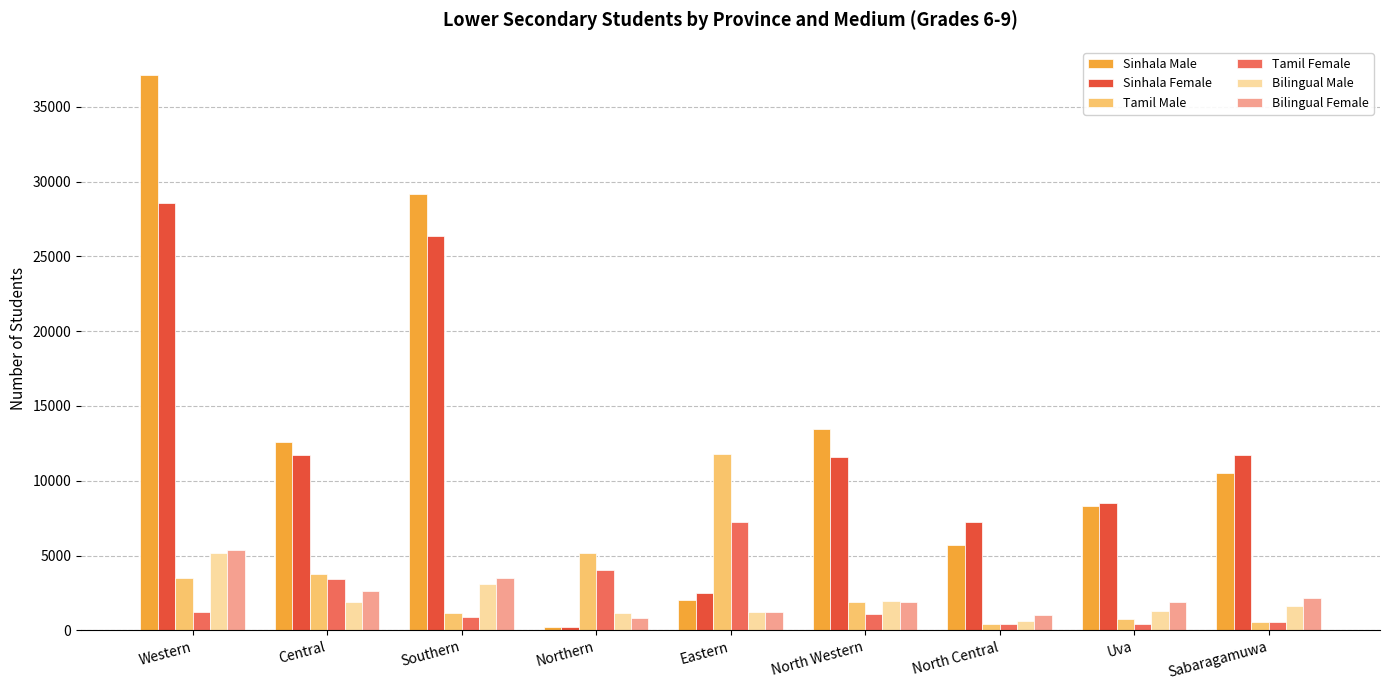

Rank the series at Central from highest to lowest value.

Sinhala Male, Sinhala Female, Tamil Male, Tamil Female, Bilingual Female, Bilingual Male